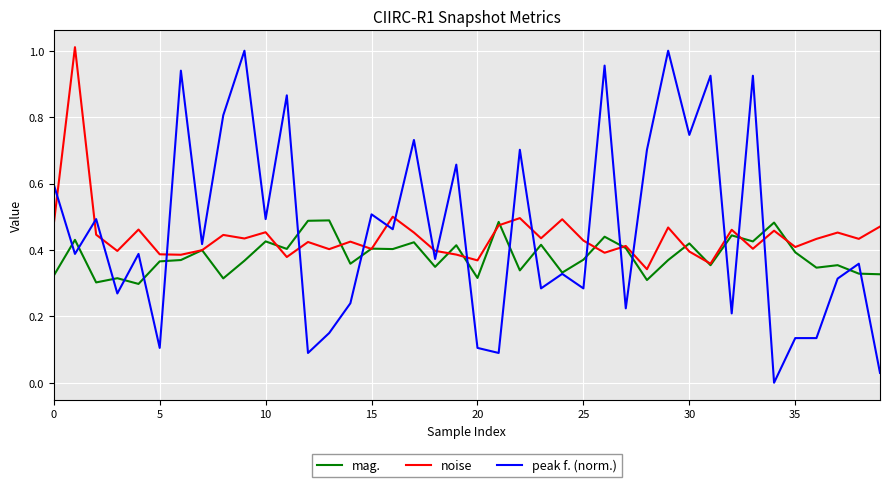

True or false: noise and peak f. (norm.) intersect in this chart.

True